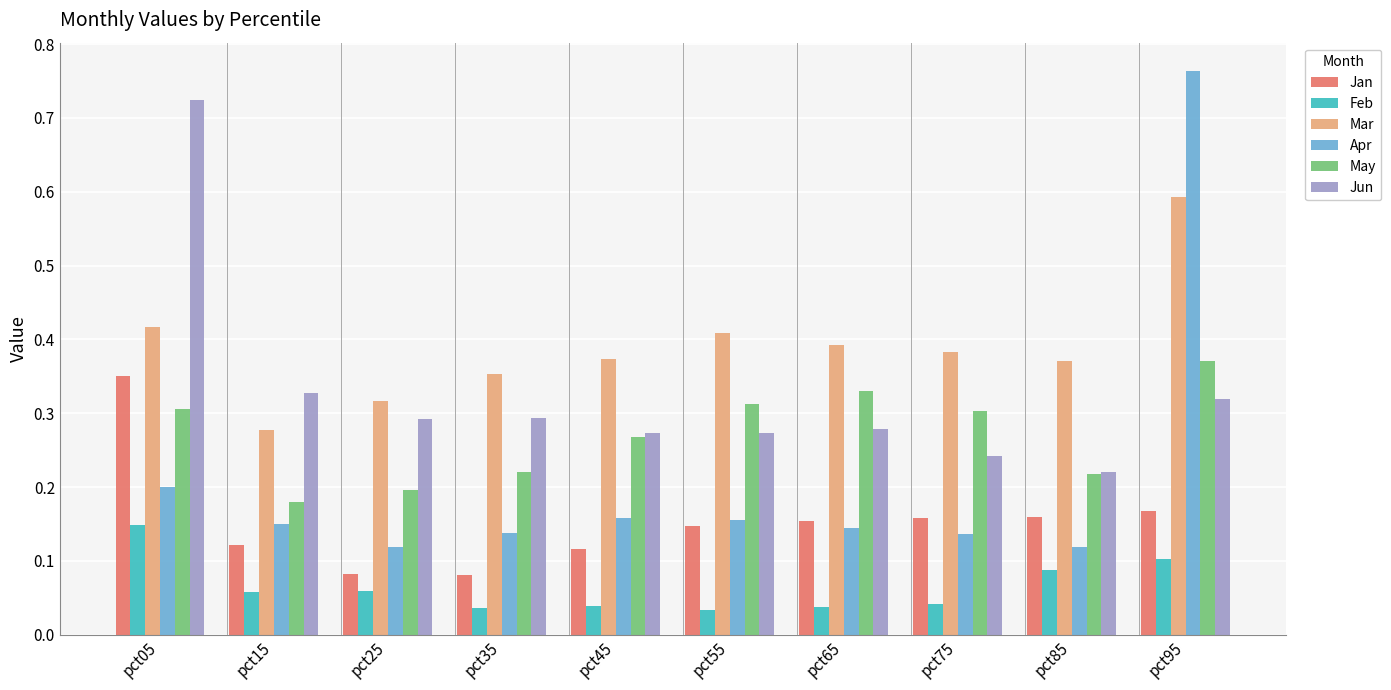

How many bars are there in total?

60